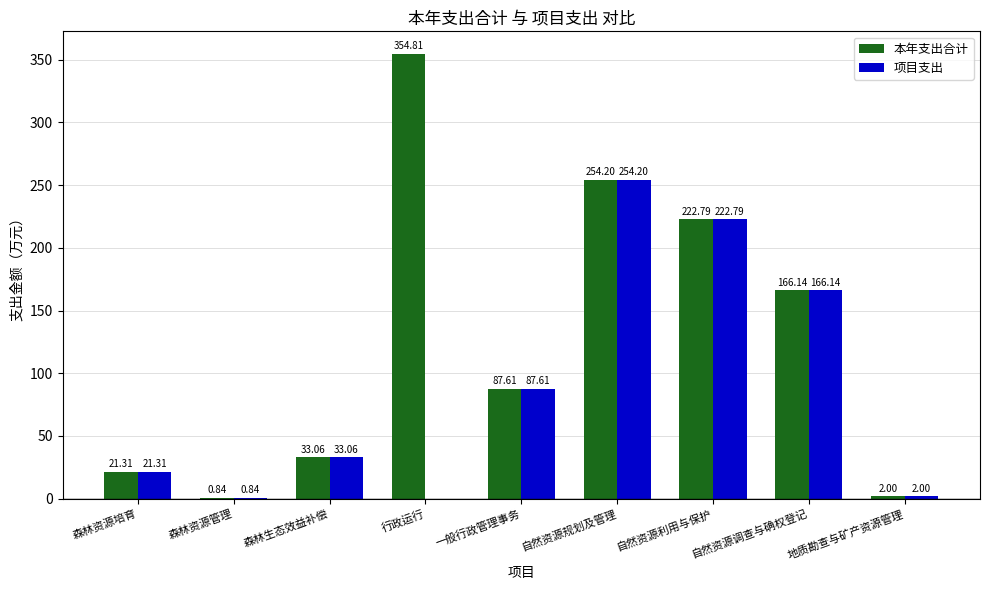

True or false: 本年支出合计 has a value of 21.3 at 森林资源培育.

True